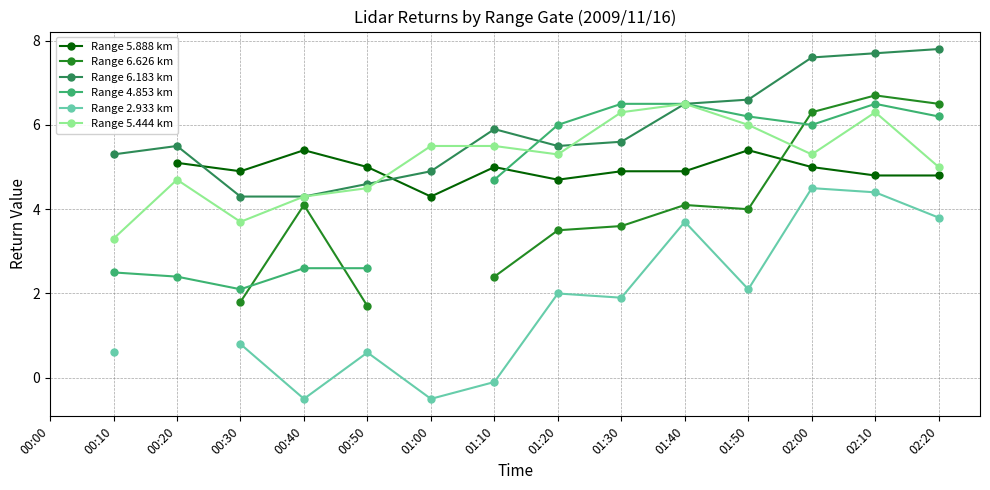

In Range 4.853 km, how many points are higher than both neighbors (excluding endpoints)?

1